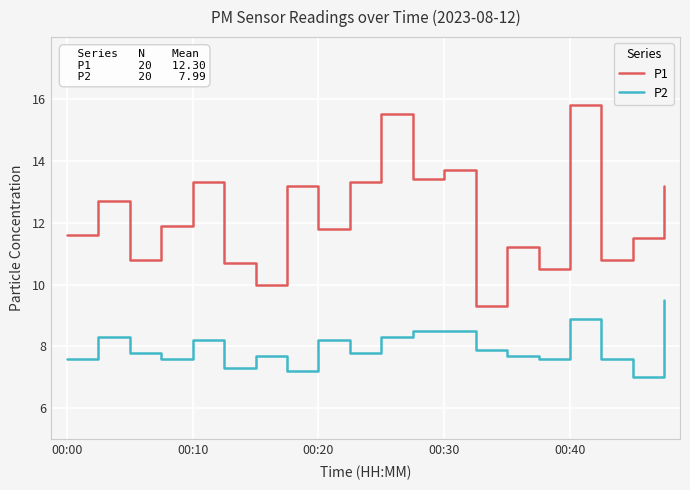

Does the chart have visible grid lines?

Yes